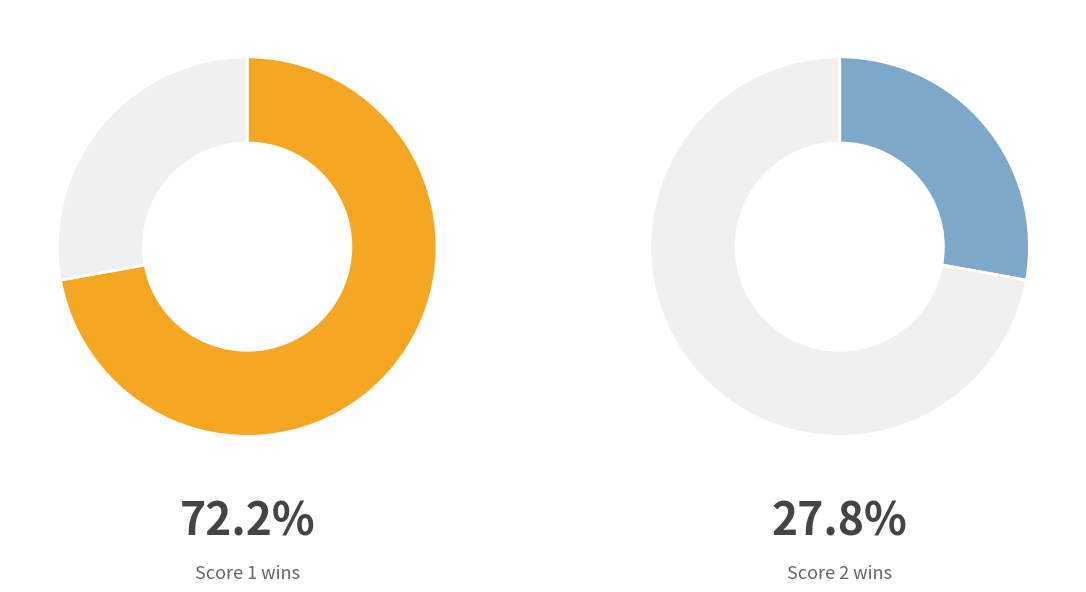

Which series has the widest spread of values?

Score 2